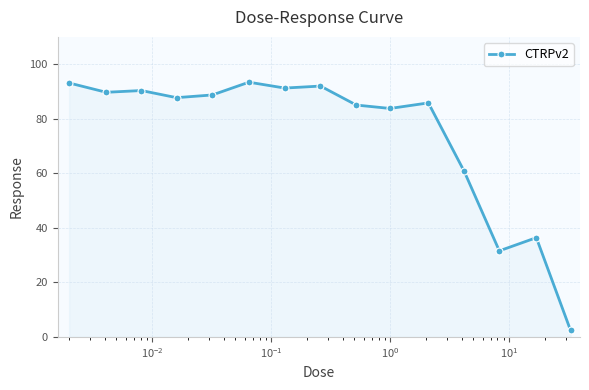

What is the value of the 4th point from the left?

87.7